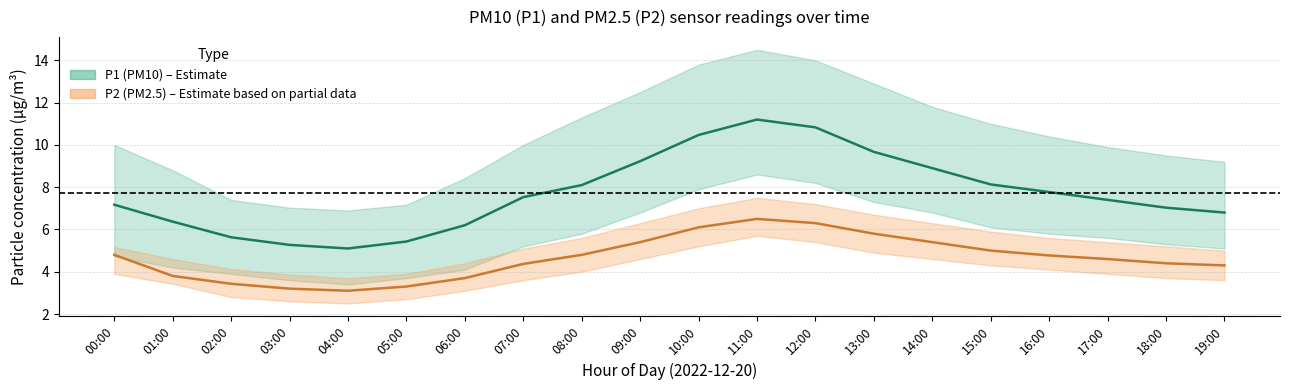

Reading right to left, list all the values displayed in this chart.

P1: 6.8	7.0	7.4	7.8	8.1	8.9	9.7	10.8	11.2	10.5	9.2	8.1	7.5	6.2	5.4	5.1	5.3	5.6	6.4	7.2
P1_upper: 9.2	9.5	9.9	10.4	11.0	11.8	12.9	14.0	14.5	13.8	12.5	11.3	10.0	8.4	7.2	6.9	7.0	7.4	8.8	10.0
P1_lower: 5.1	5.3	5.6	5.8	6.1	6.8	7.3	8.2	8.6	7.9	6.8	5.8	5.2	4.1	3.7	3.4	3.6	3.9	4.2	4.7
P2: 4.3	4.4	4.6	4.8	5.0	5.4	5.8	6.3	6.5	6.1	5.4	4.8	4.4	3.7	3.3	3.1	3.2	3.4	3.8	4.8
P2_upper: 5.0	5.2	5.4	5.6	5.9	6.3	6.7	7.2	7.5	7.0	6.3	5.6	5.1	4.4	3.9	3.7	3.9	4.1	4.6	5.2
P2_lower: 3.6	3.7	3.9	4.1	4.3	4.6	4.9	5.4	5.7	5.2	4.6	4.0	3.6	3.1	2.7	2.5	2.6	2.8	3.4	3.9